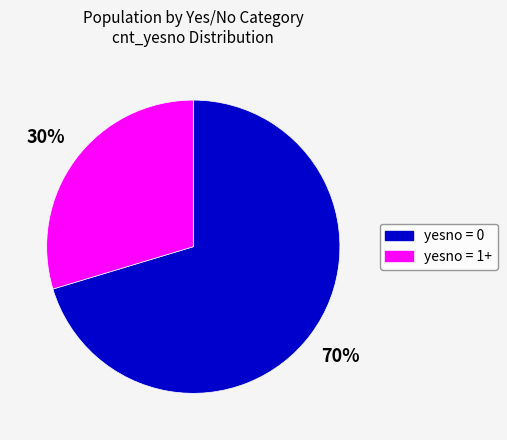

To the nearest percent, what is the average slice percentage?

50%